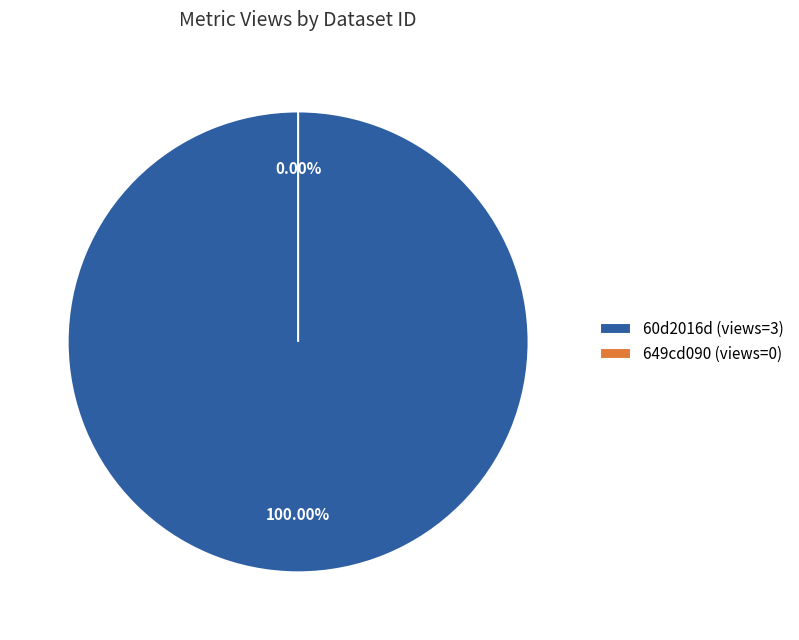

Does 649cd090078190ea952176f0 represent more than half of the total?

No